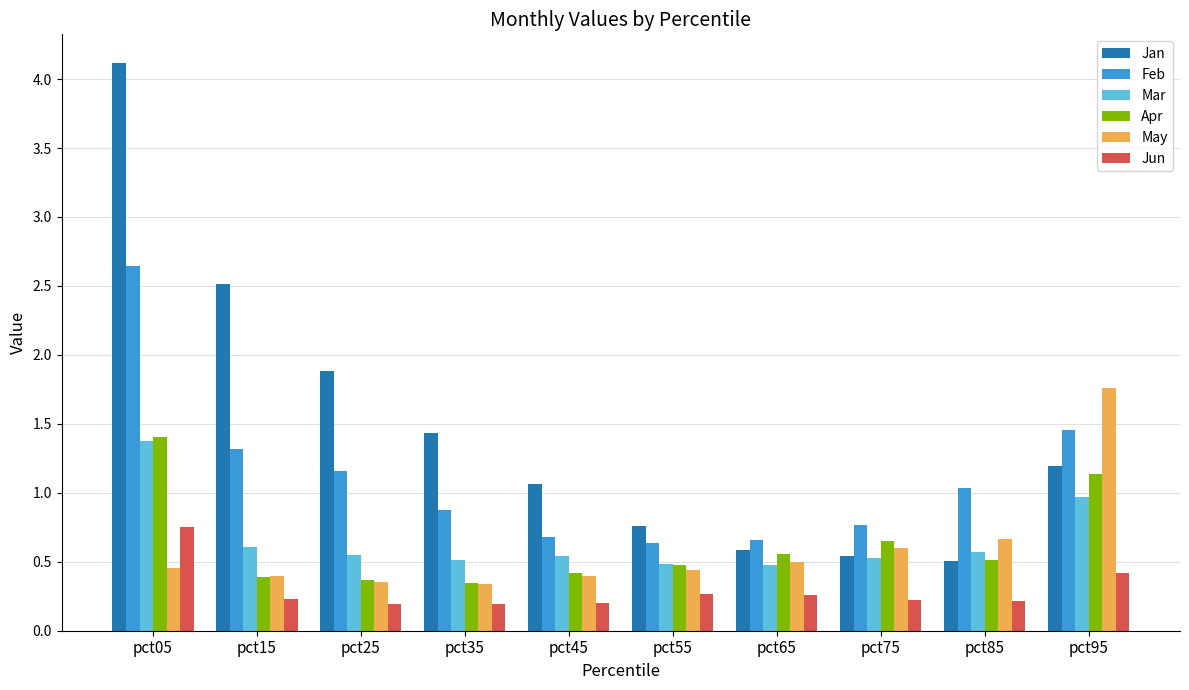

Which series has the widest spread of values?

Jan